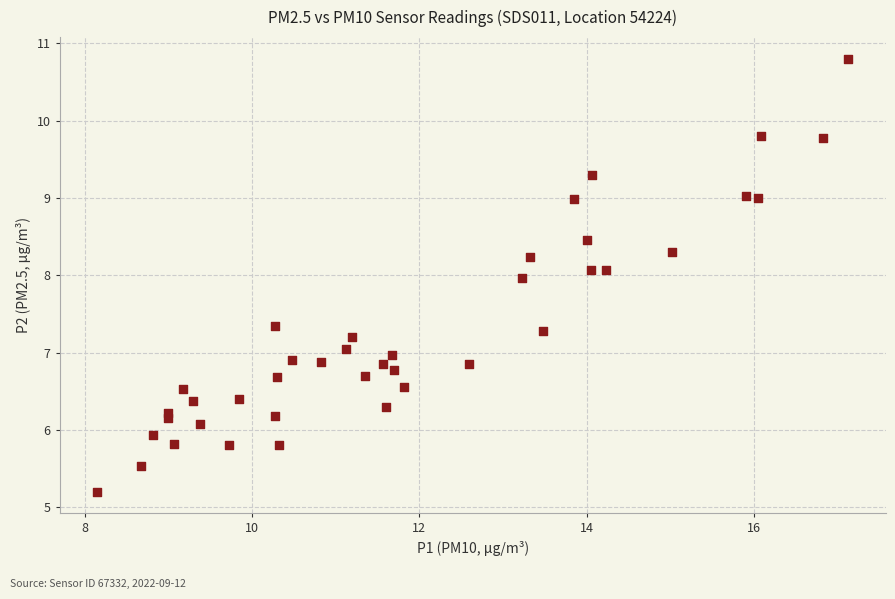

What is the range of X values (max minus min)?

9.0